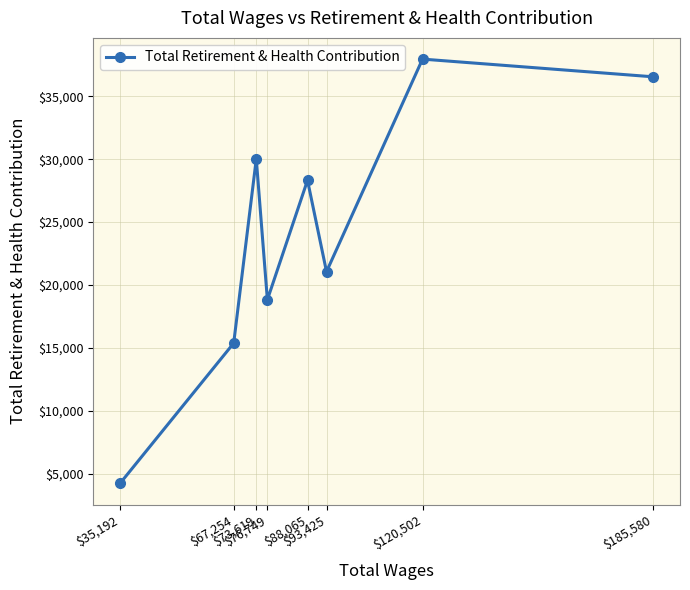

How many interior local peaks (higher than both neighbors) does the data have?

3